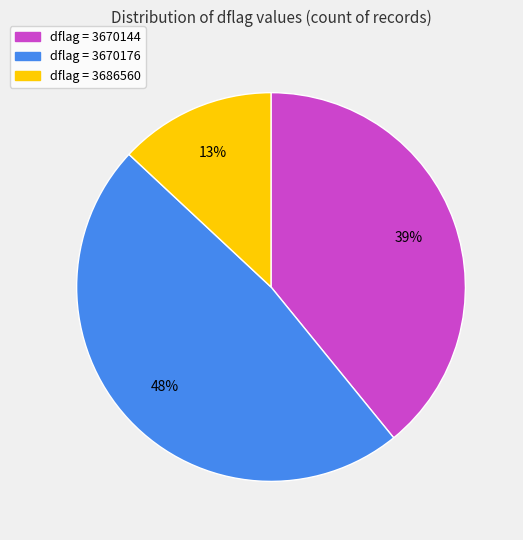

How many segments does this pie chart have?

3